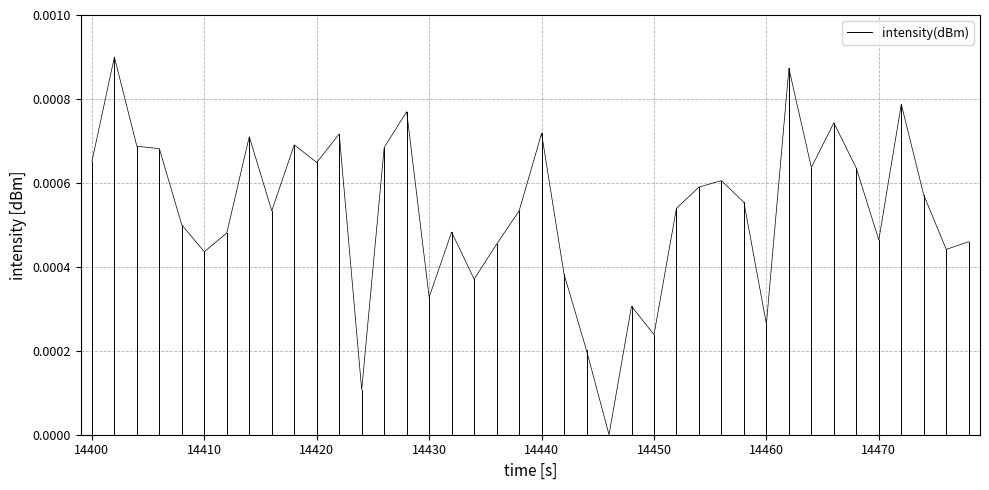

The value at 14400 is -0.0. True or false?

False